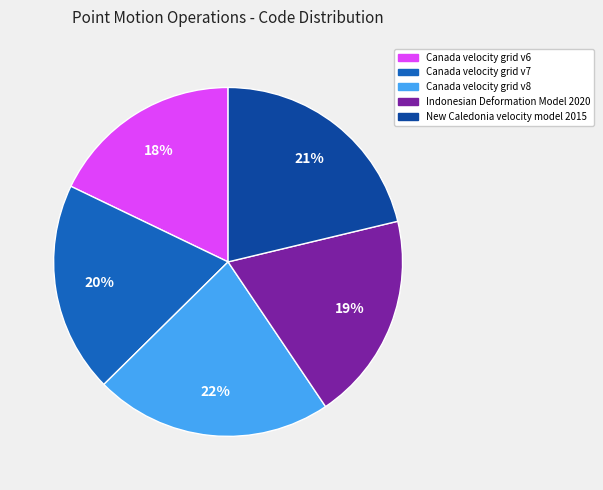

To the nearest percent, what is the difference between the largest and smallest slice percentages?

4%